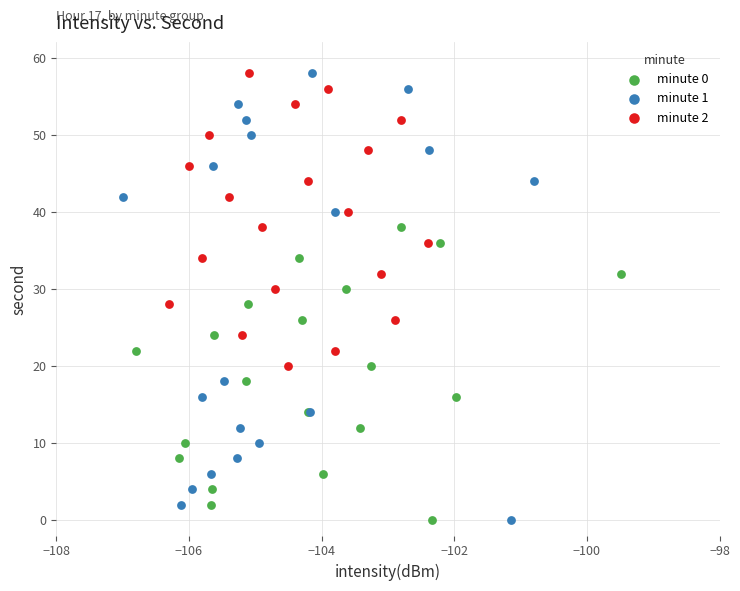

Which series has the widest spread of Y values?

minute 1